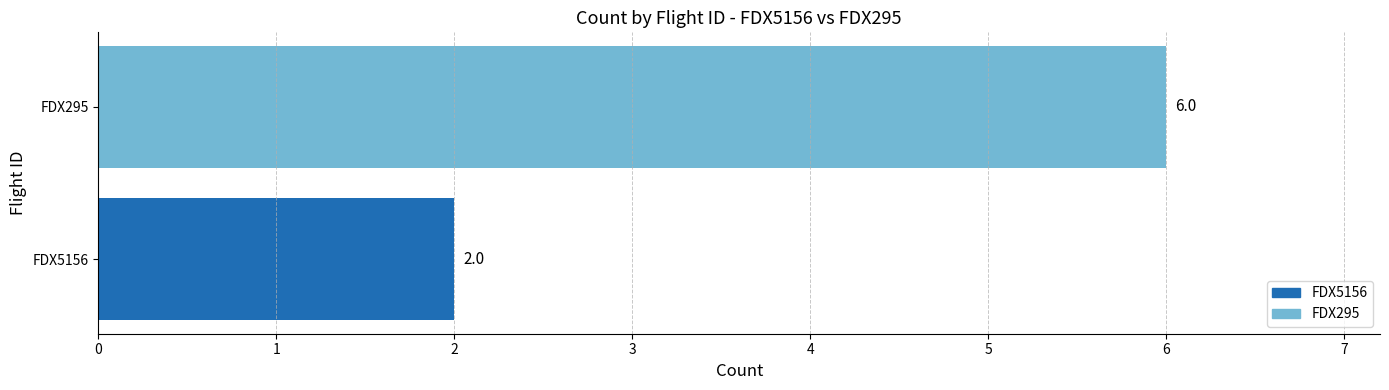

What is the ratio of the value at FDX295 to the value at FDX5156?

3.0